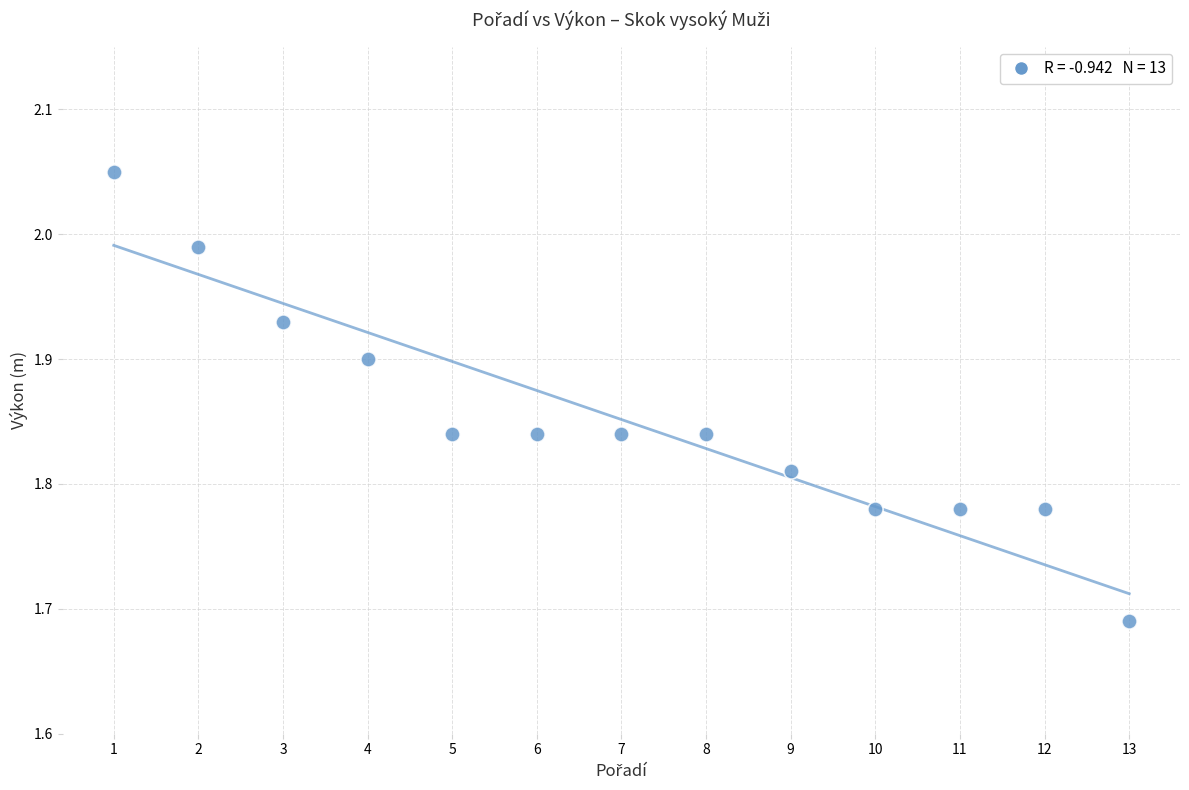

What is the range of Y values (max minus min)?

0.4